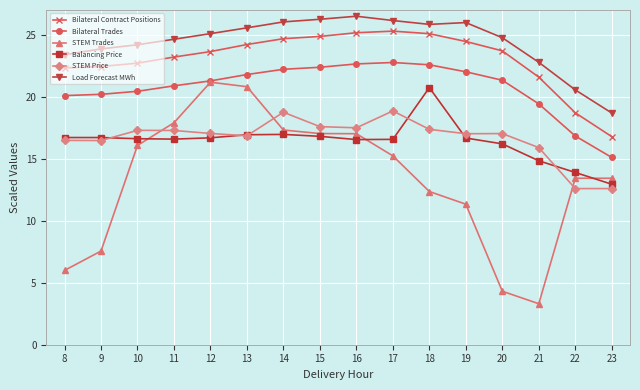

The STEM Trades series shows 16.1 at 10. True or false?

True